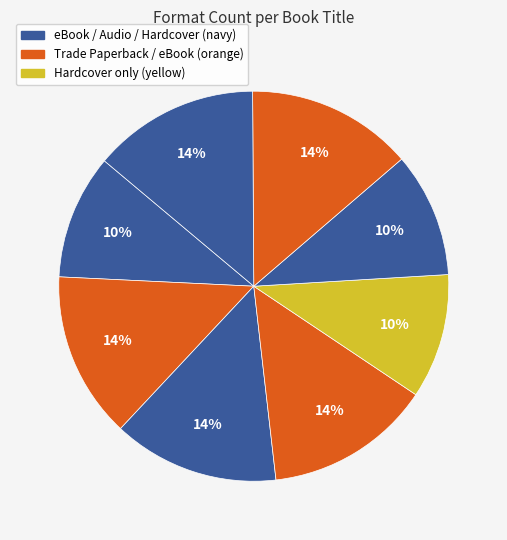

How many slices are in this pie chart?

8